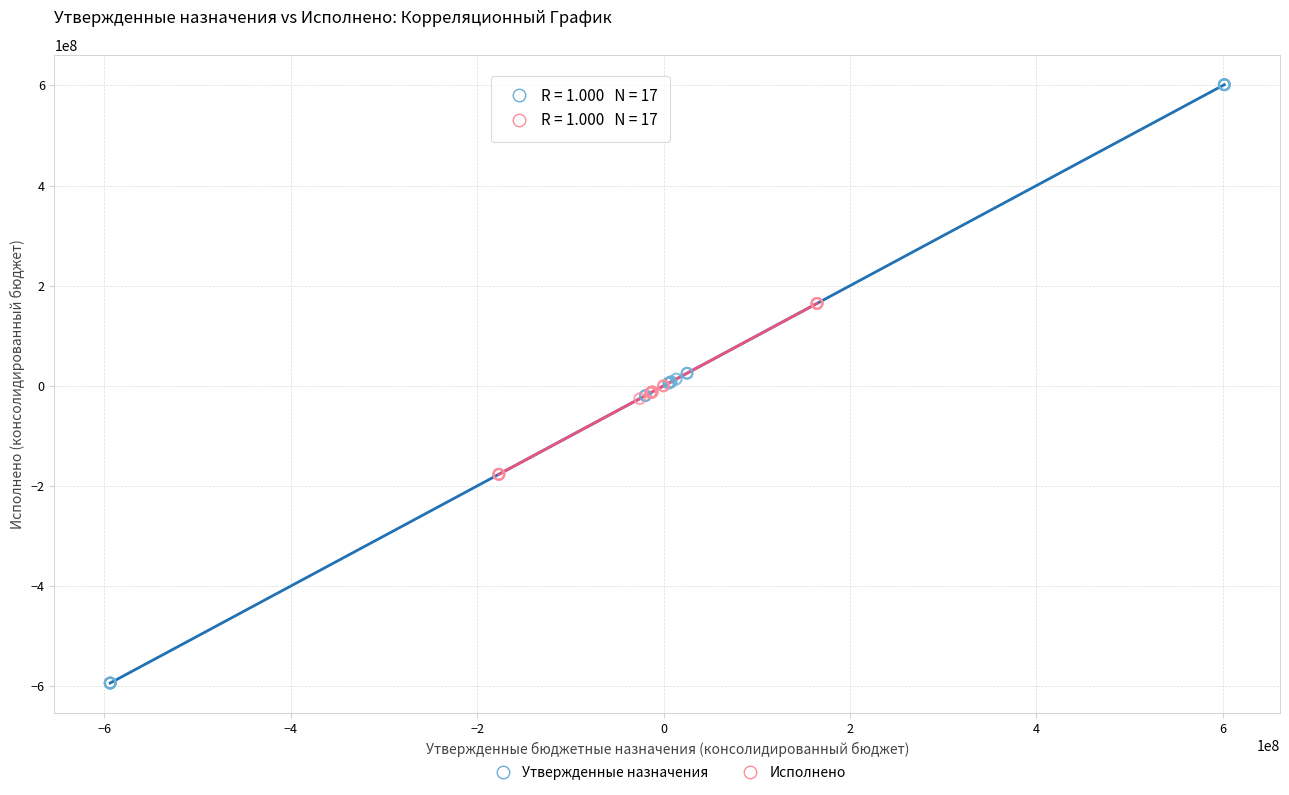

What are all the series names shown in the legend?

Утвержденные назначения, Исполнено